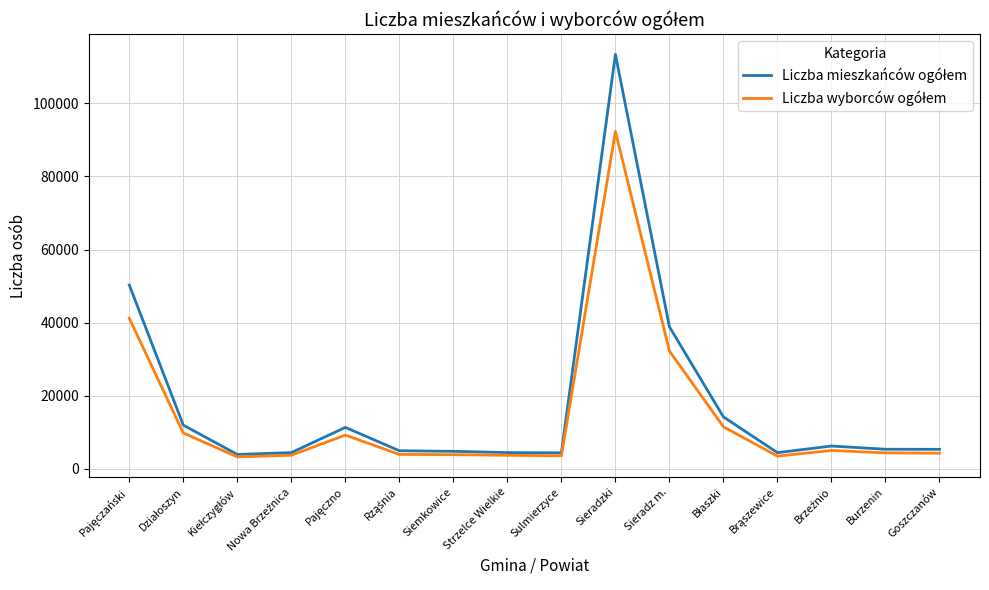

Which category has the highest value across all series?

Sieradzki